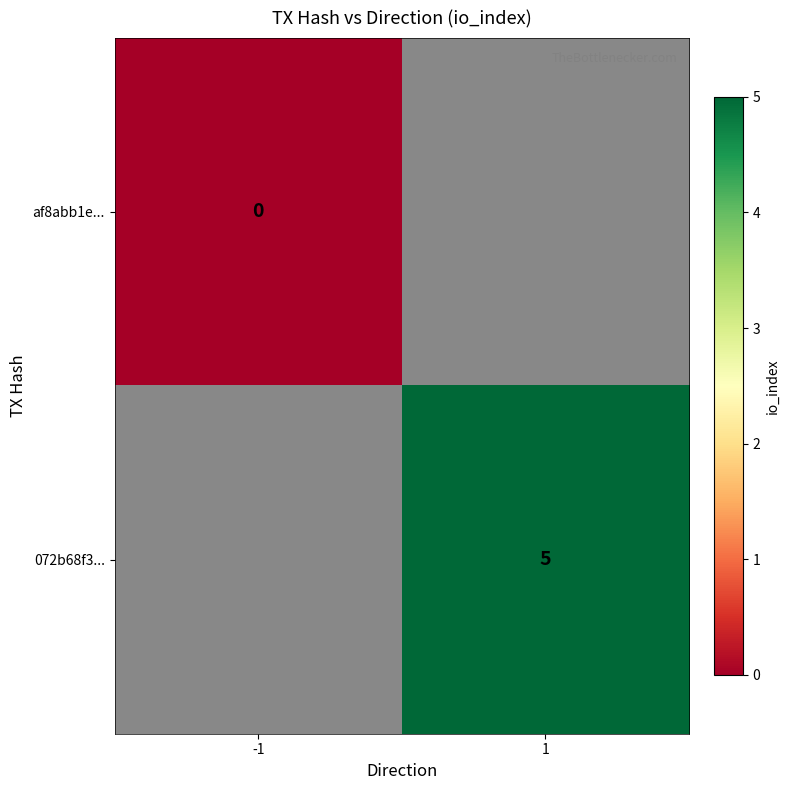

Which has a higher value, -1 or 1?

1